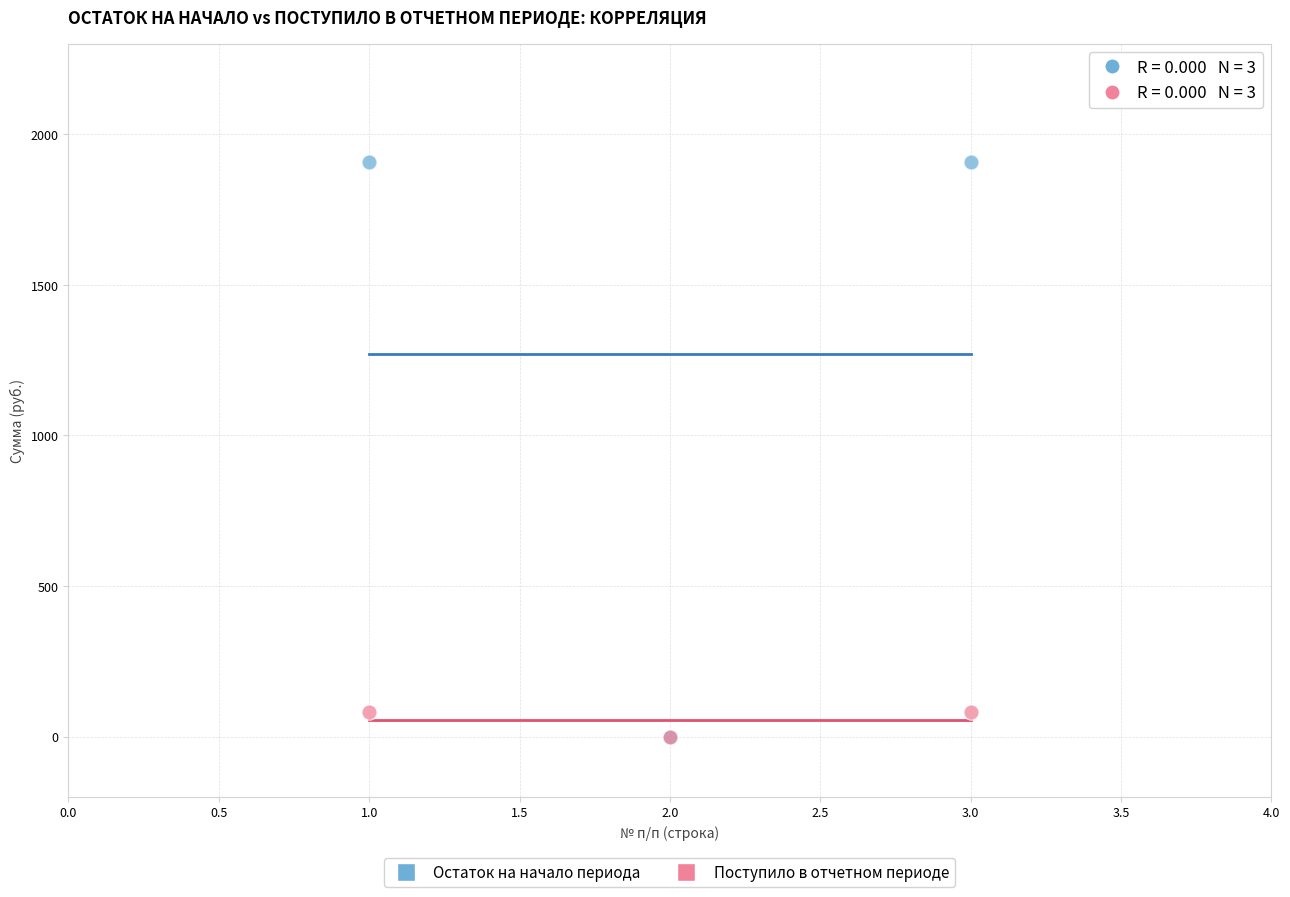

Which series has the largest Y range (max minus min)?

Остаток на начало периода